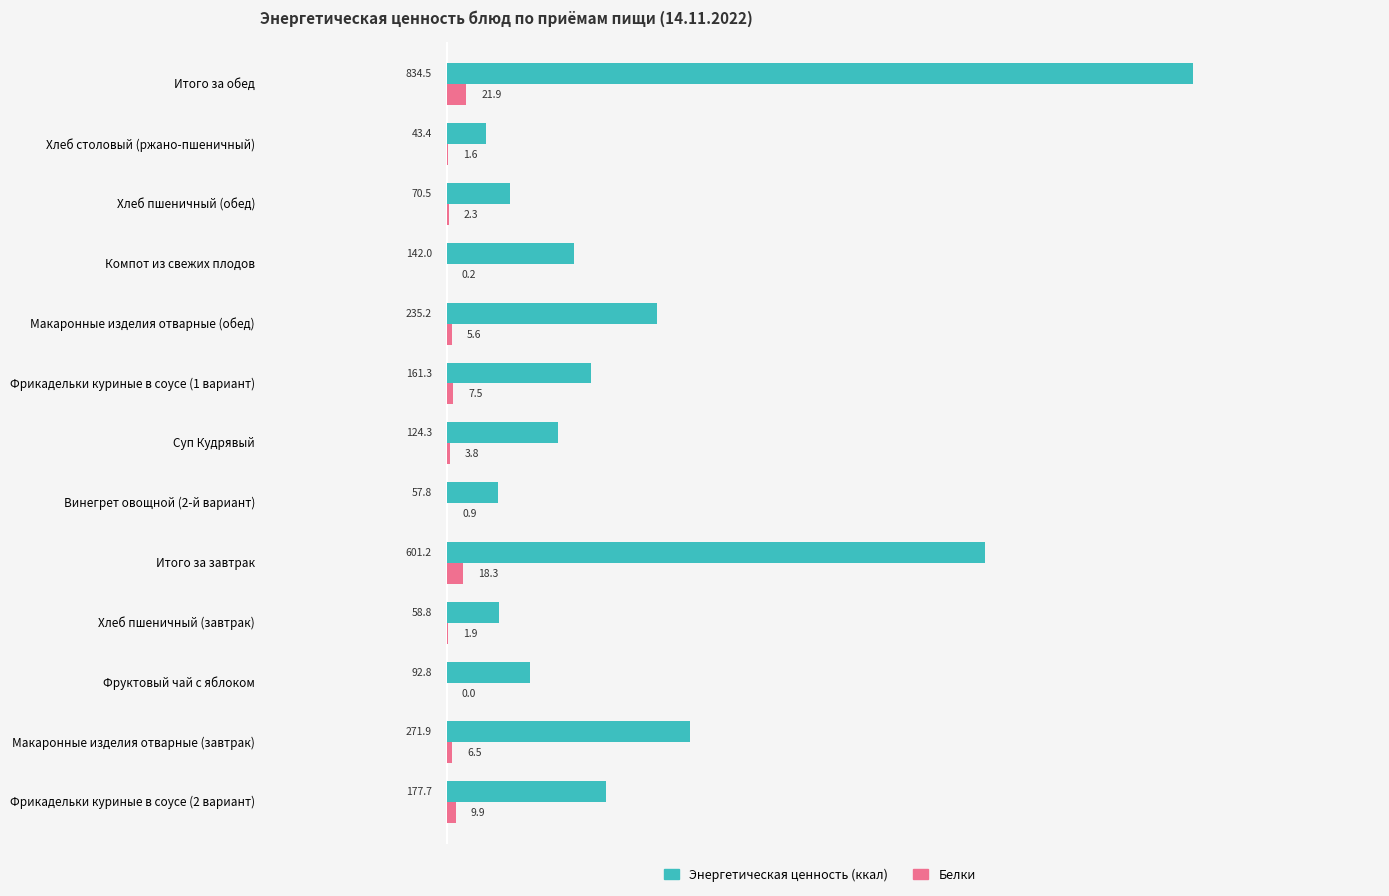

What is the highest value of the Энергетическая ценность (ккал) series?

834.5